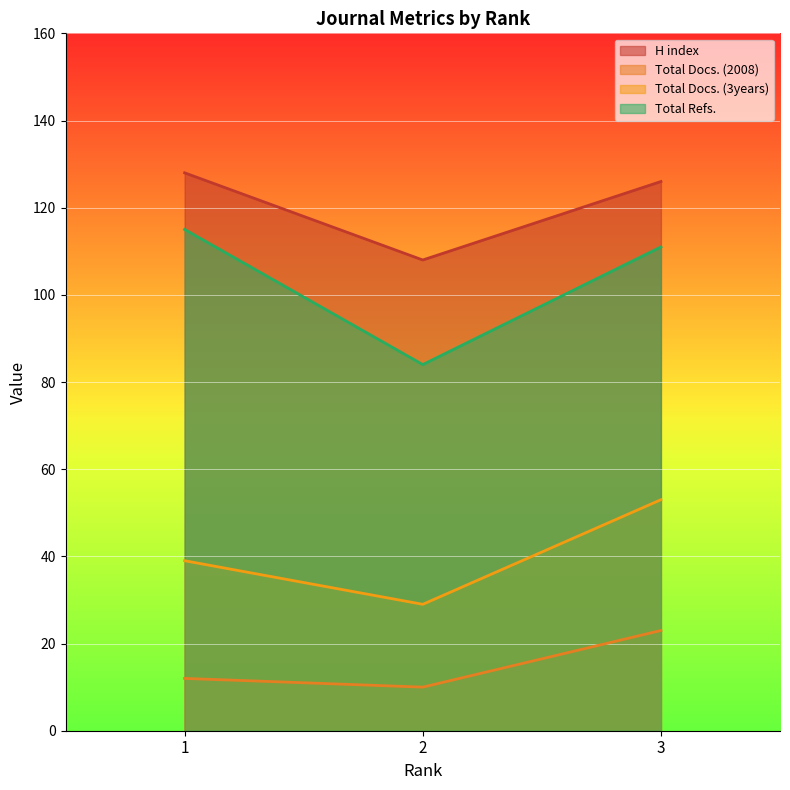

What is the sum of the Total Docs. (3years) values at 2 and 3?

82